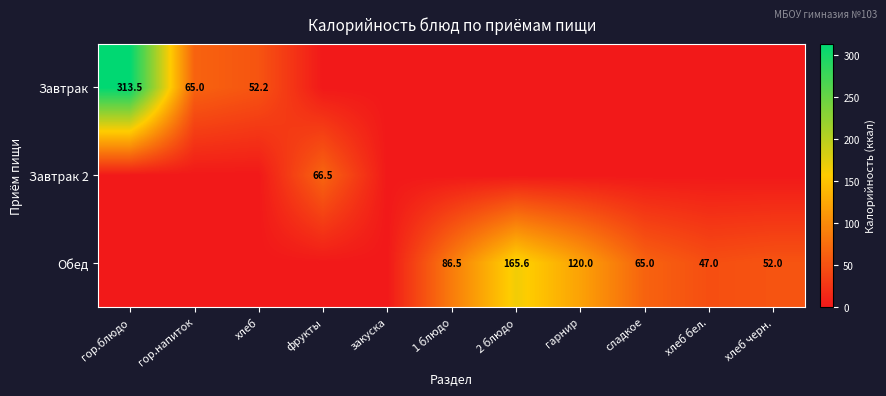

The value of Завтрак 2 at фрукты is 66.5. True or false?

True